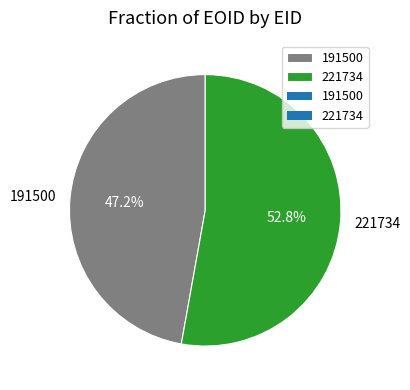

How many segments does this pie chart have?

2